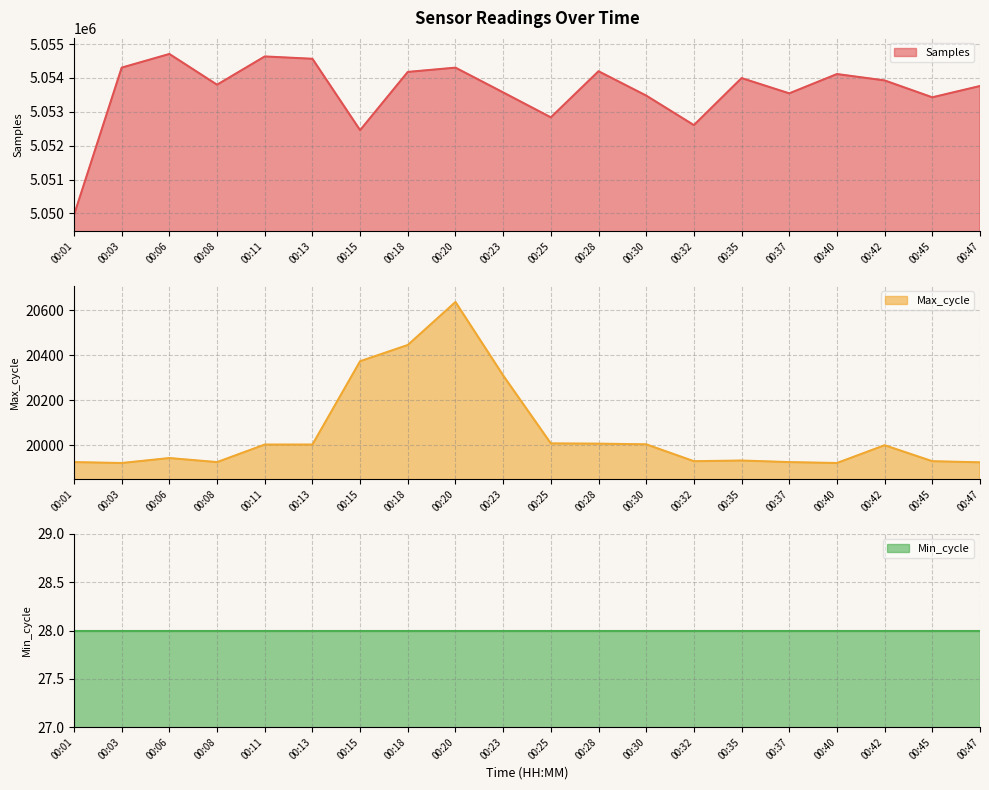

True or false: Min_cycle line and Samples line cross at least once.

False